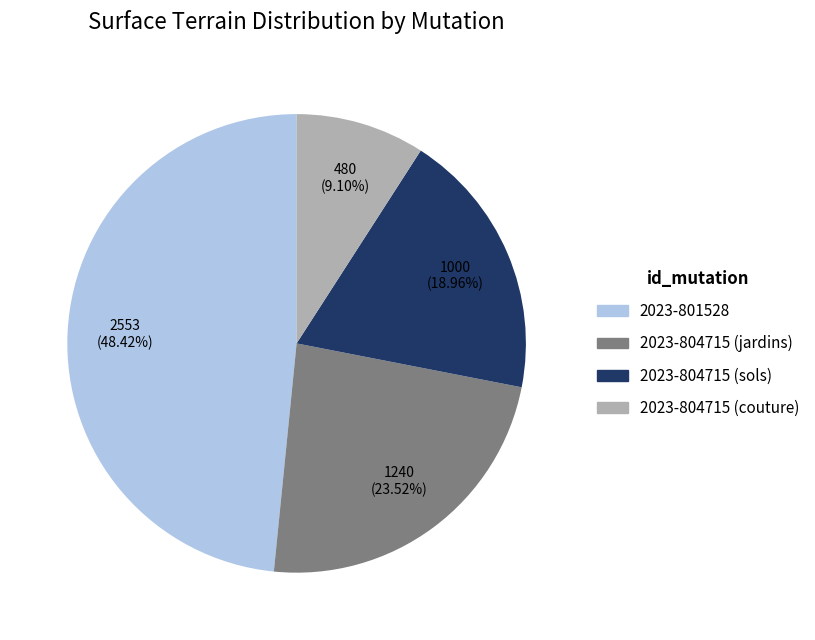

Is it true that 2023-804715 (couture) is 9% of the pie?

True